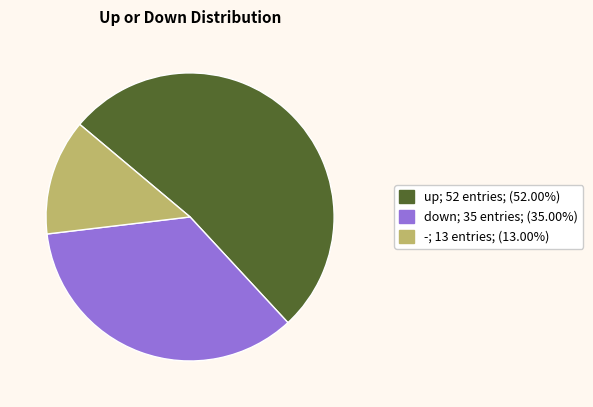

Count the number of slices in the pie.

3